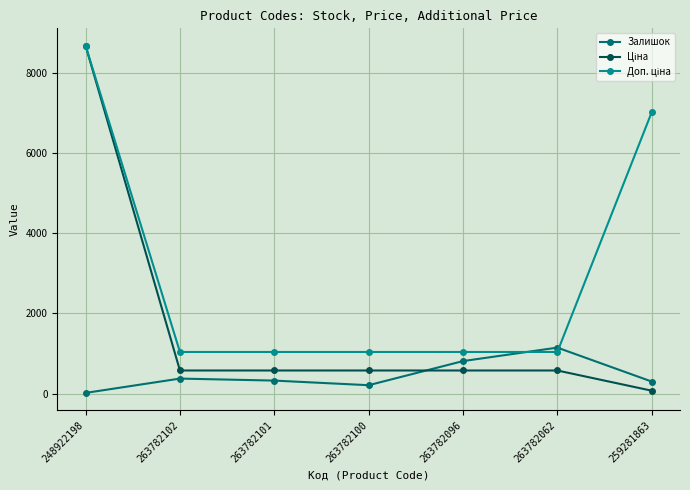

What is the total value across all series at 263782096?

2416.6